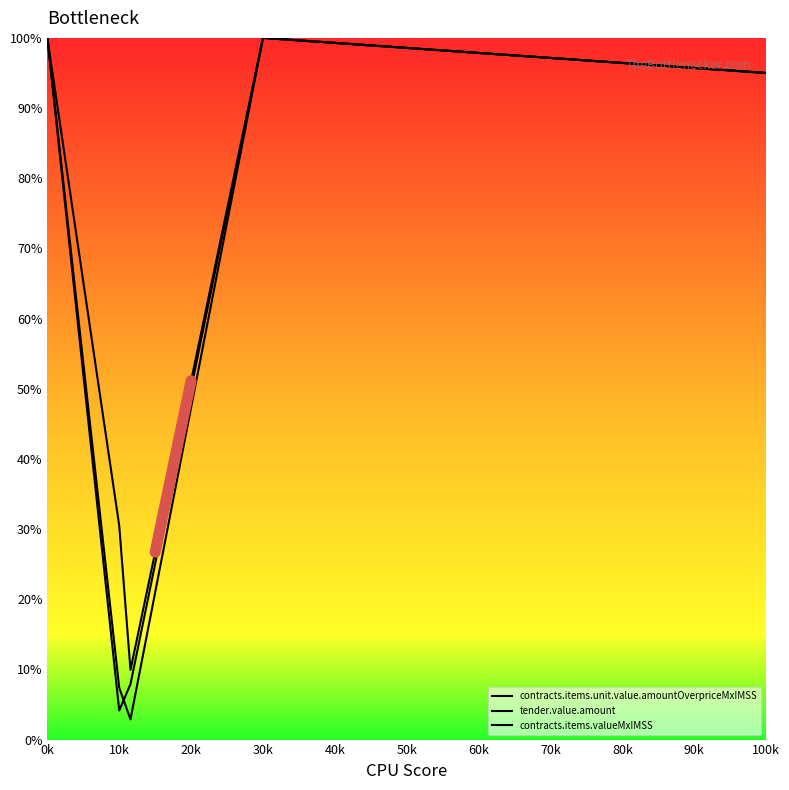

The value of contracts.items.valueMxIMSS at 20k is 1.6. True or false?

False